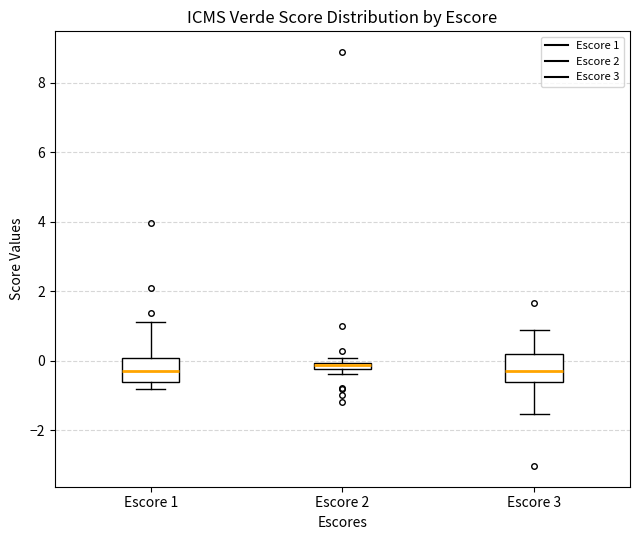

Where is the lower edge of the box for Escore 1 on the y-axis? The values are not printed on the chart, so give them approximately, as read against the axis.

-0.6